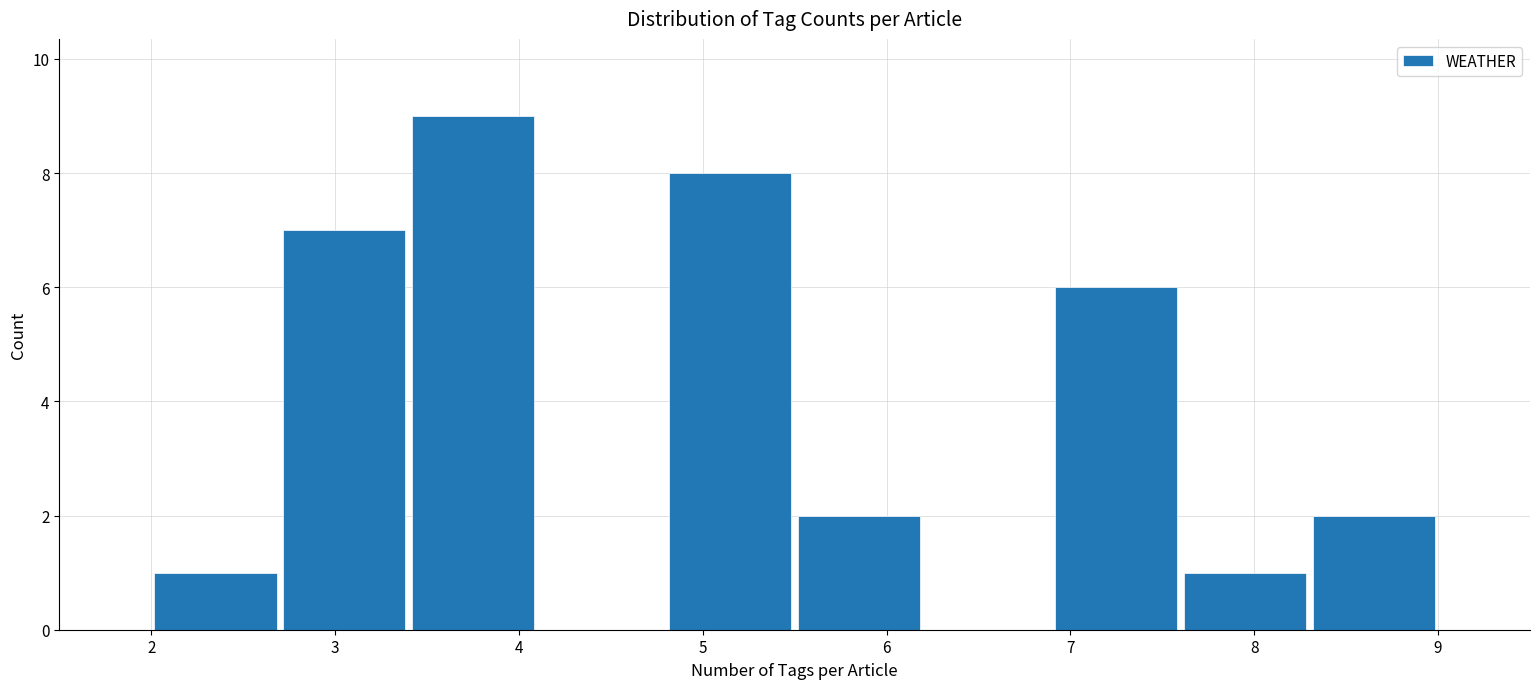

What is the height of the bar covering 5.5 to 6.2 on the x-axis? The values are not printed on the chart, so give them approximately, as read against the axis.

2